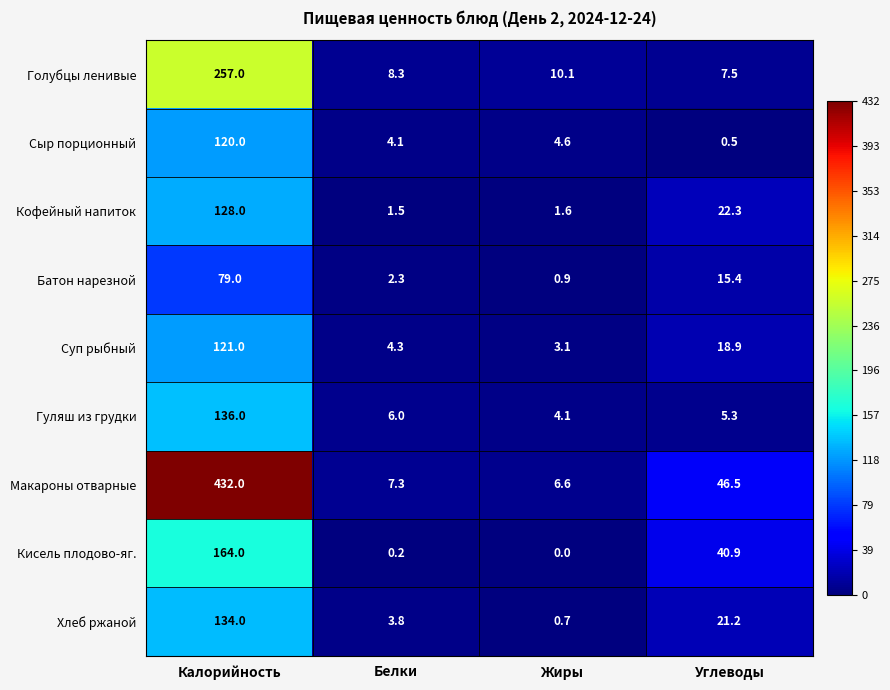

Where is Кофейный напиток nearest to the value 64?

Углеводы